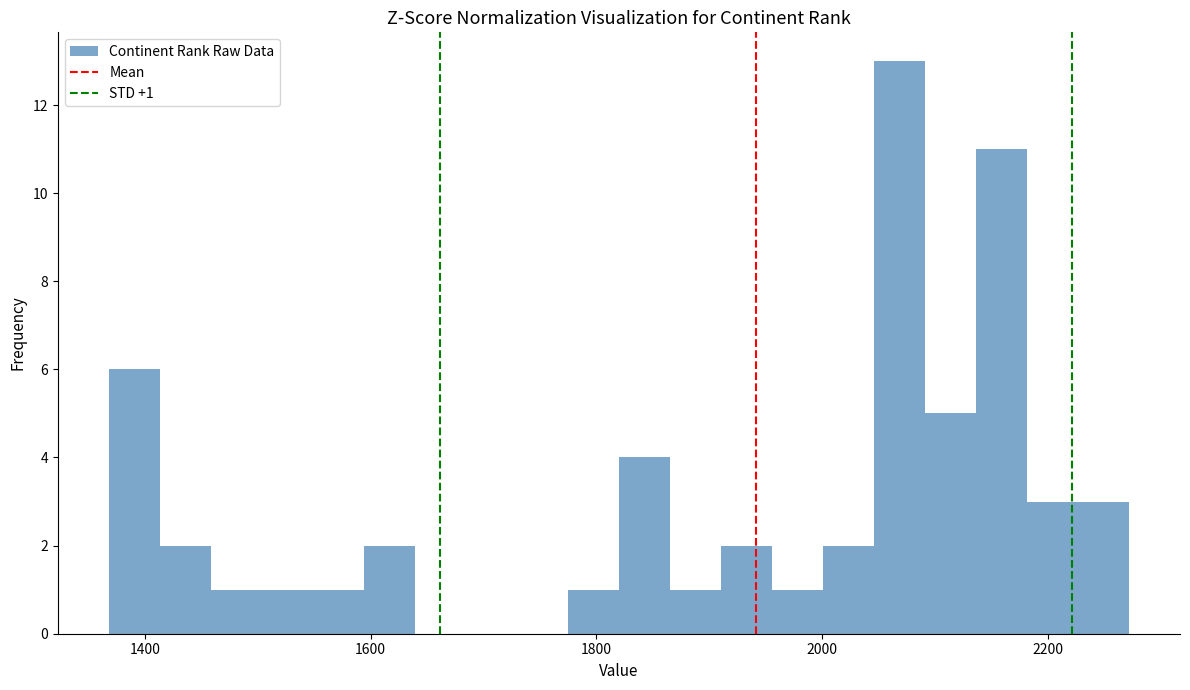

Read against the x-axis, roughly where is the centre of the tallest bar?

2060